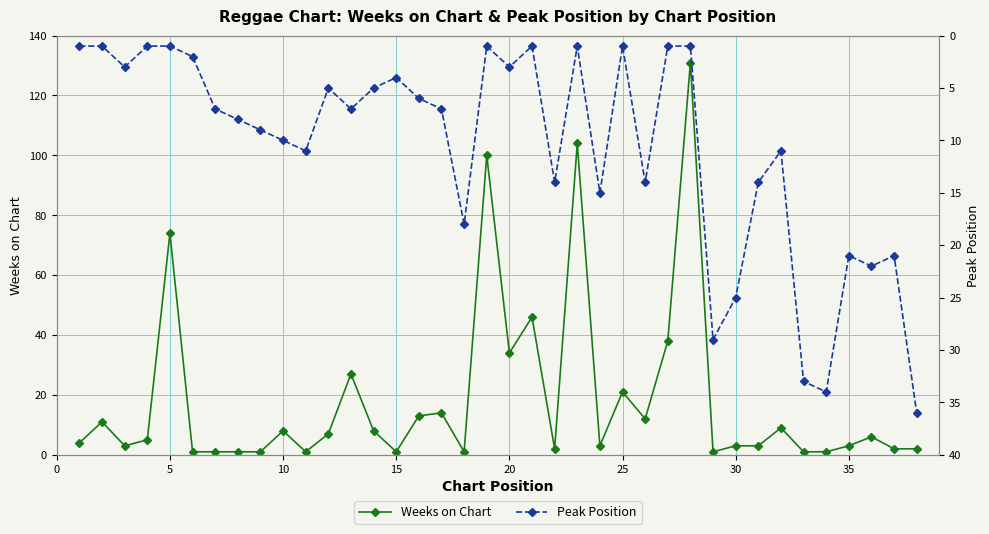

What are all the series names shown in the legend?

Weeks on Chart, Peak Position